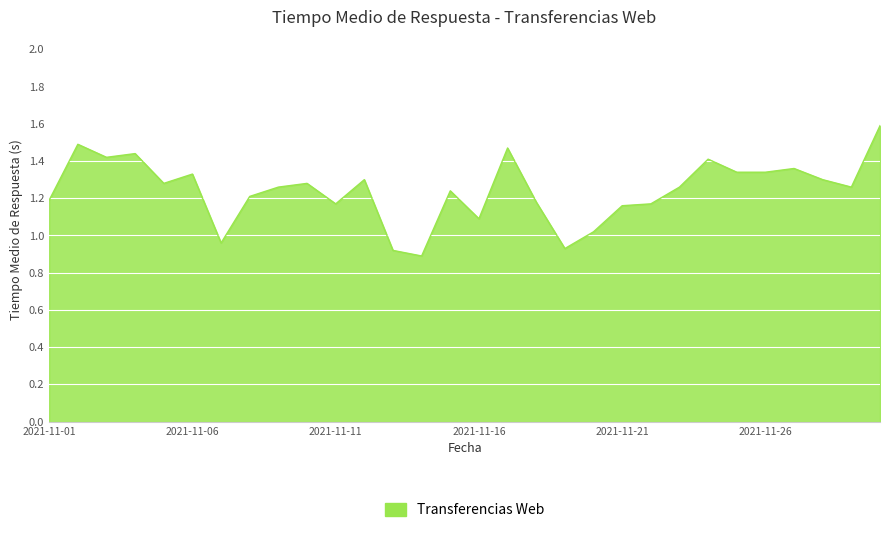

What is the maximum value shown in the chart?

1.6